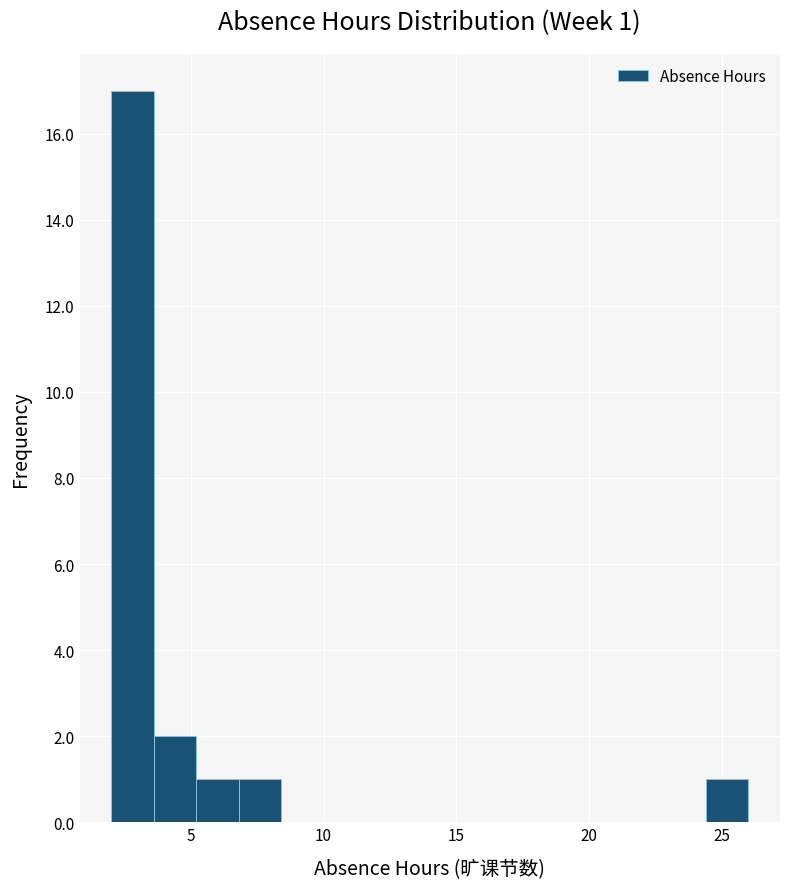

Around what value on the x-axis is the tallest bar? Give the approximate position of its centre, as read against the axis.

3.0